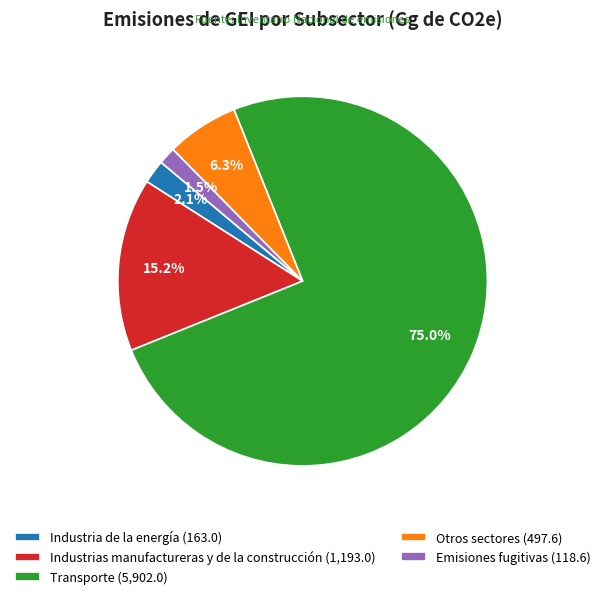

Combined, what portion of the pie is Otros sectores and Industria de la energía?

8.4%